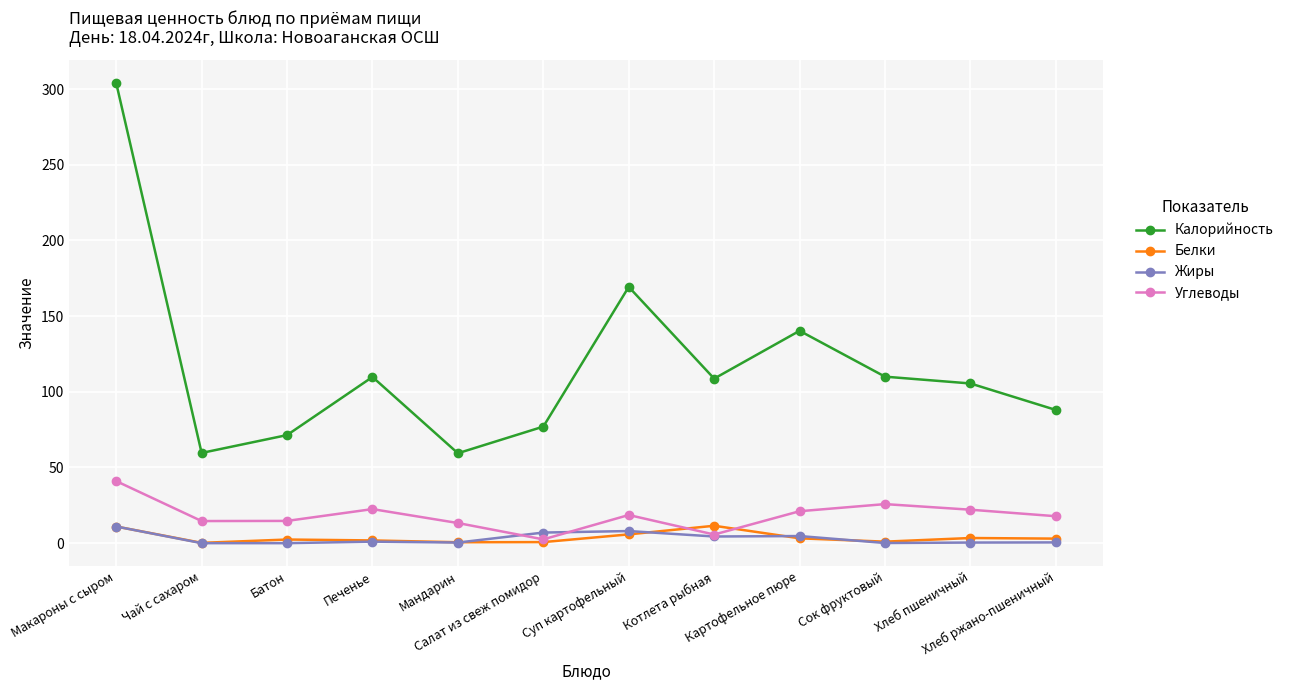

How many data points in Калорийность are less than 108?

6